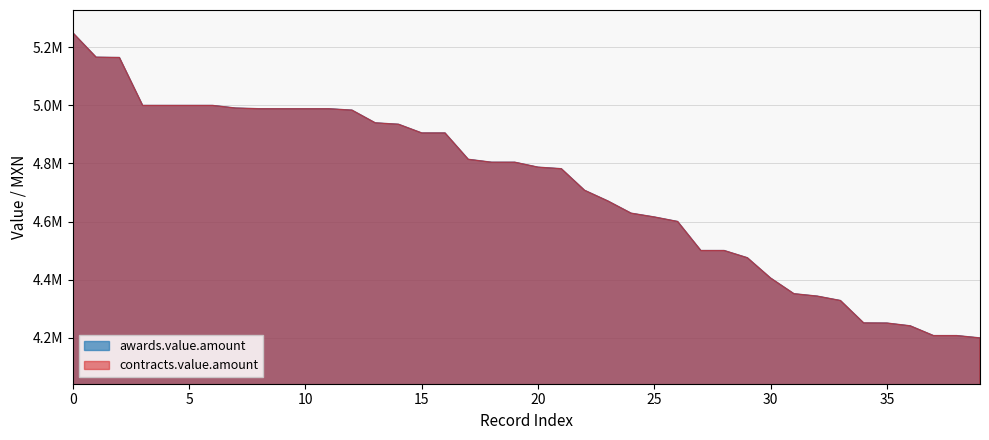

Is it true that awards.value.amount equals 2180980.3 at 36?

False